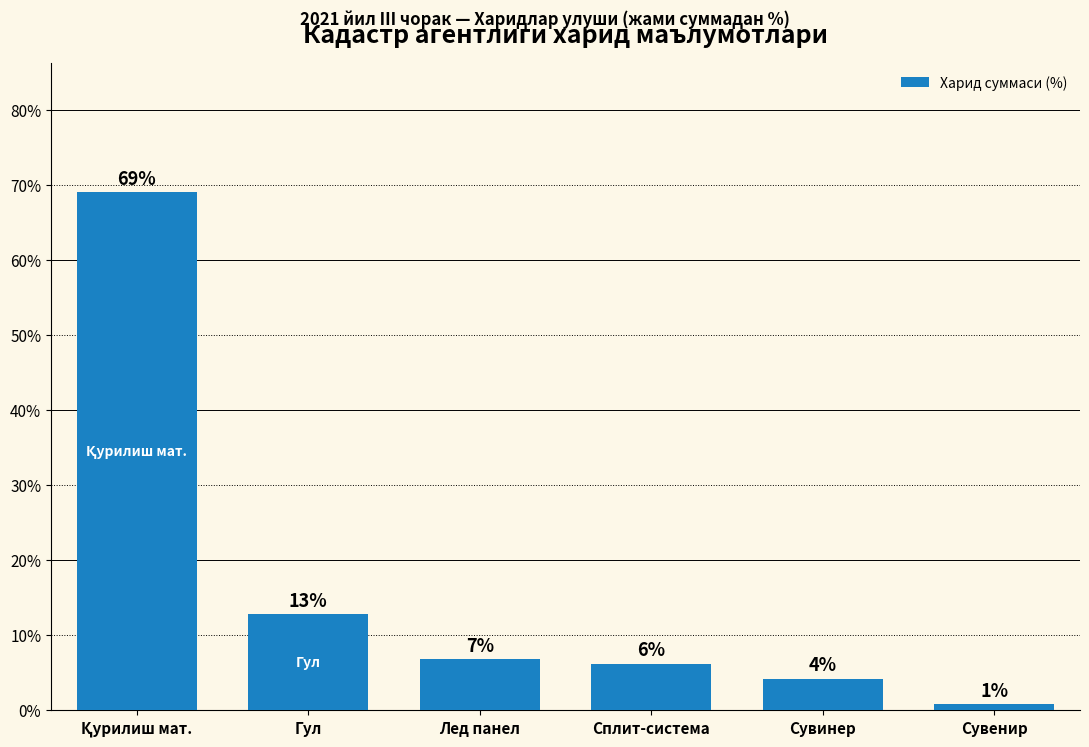

How many bars are there in total?

6